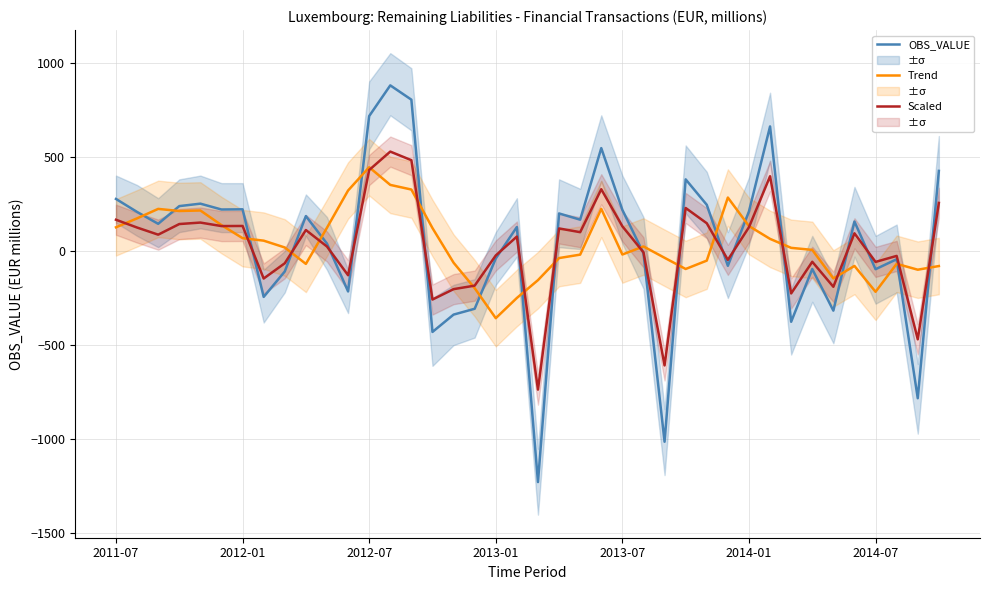

What is the sum of all Scaled values?

1071.6